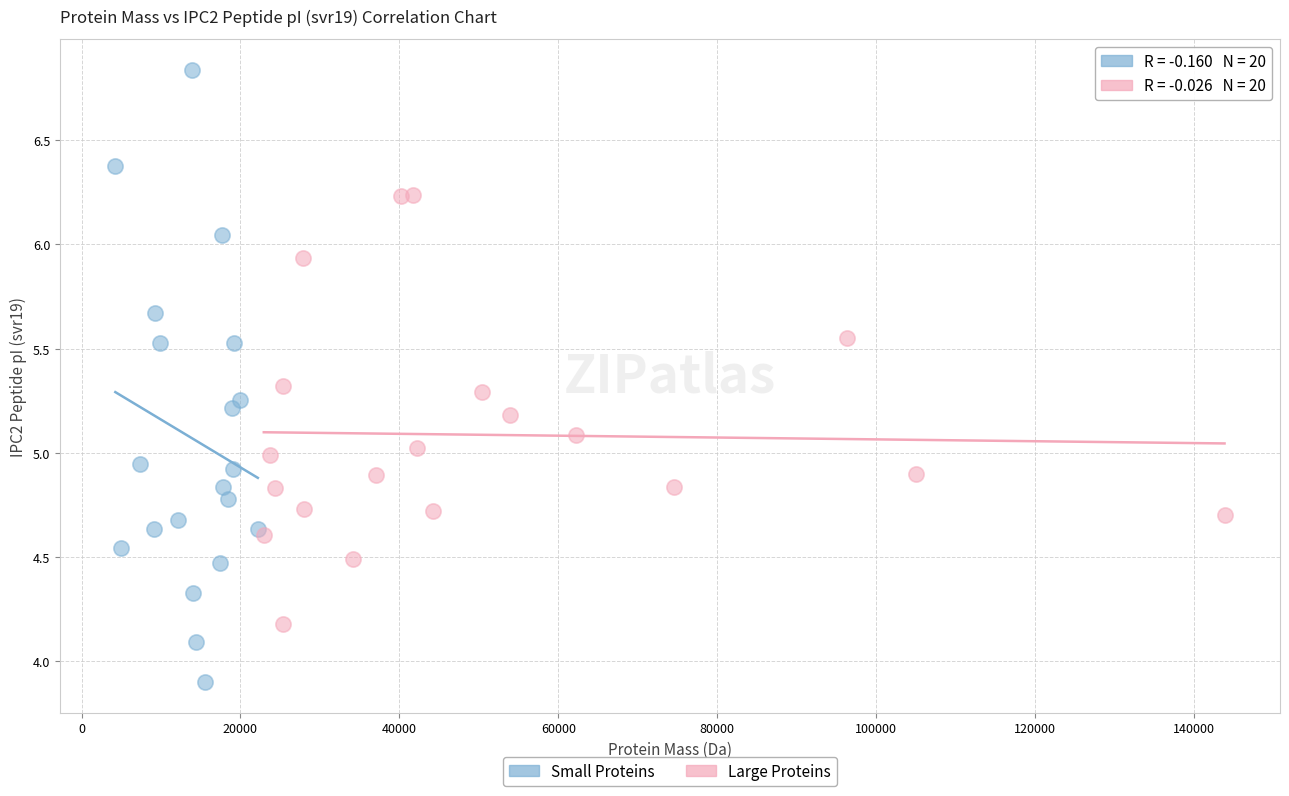

Which series contains the highest Y value?

Small Proteins